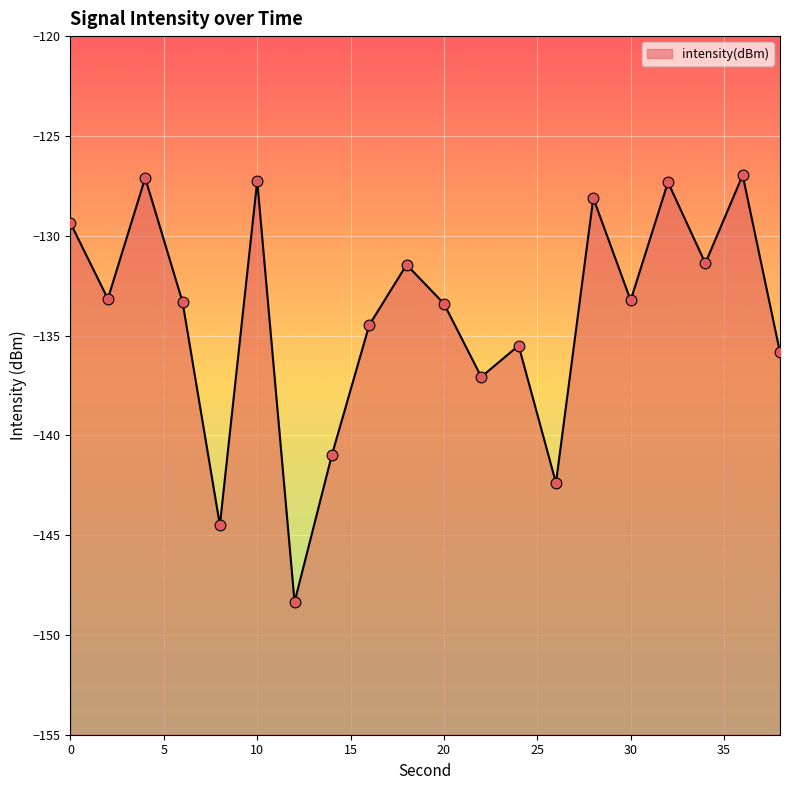

Between 24 and 32, which is larger?

32